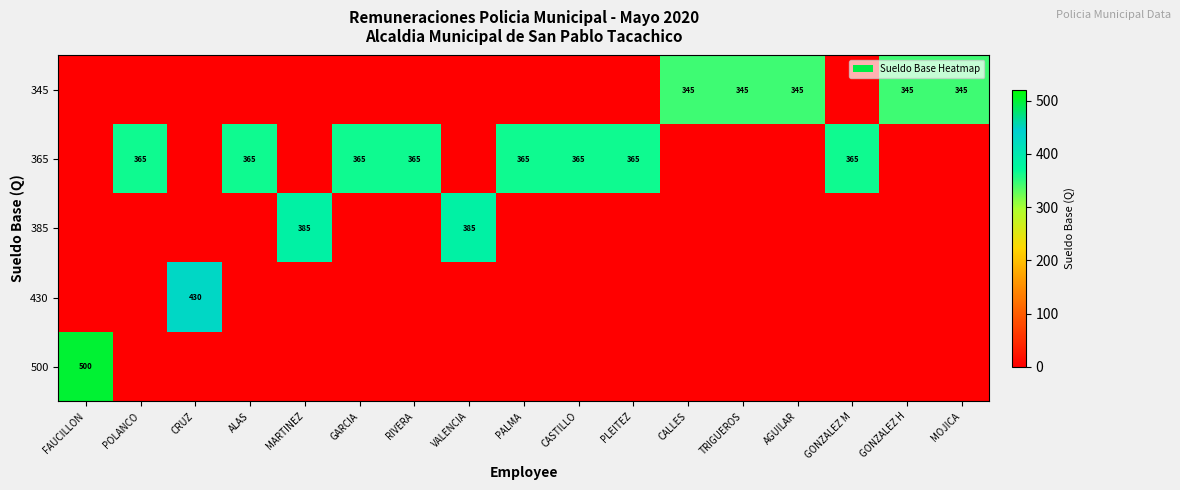

The 365 series shows 365 at GONZALEZ M. True or false?

True